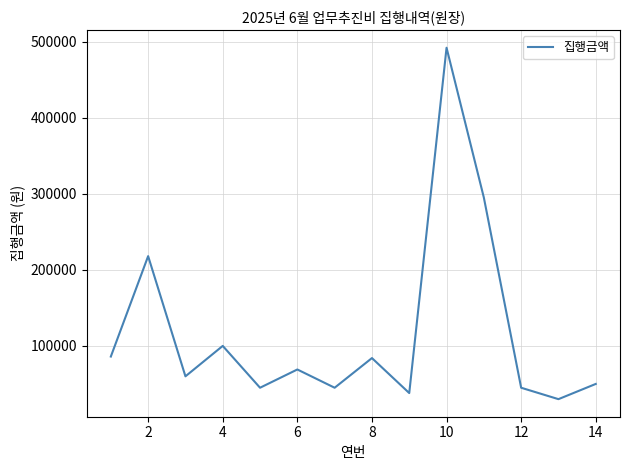

What is the maximum value shown in the chart?

492000